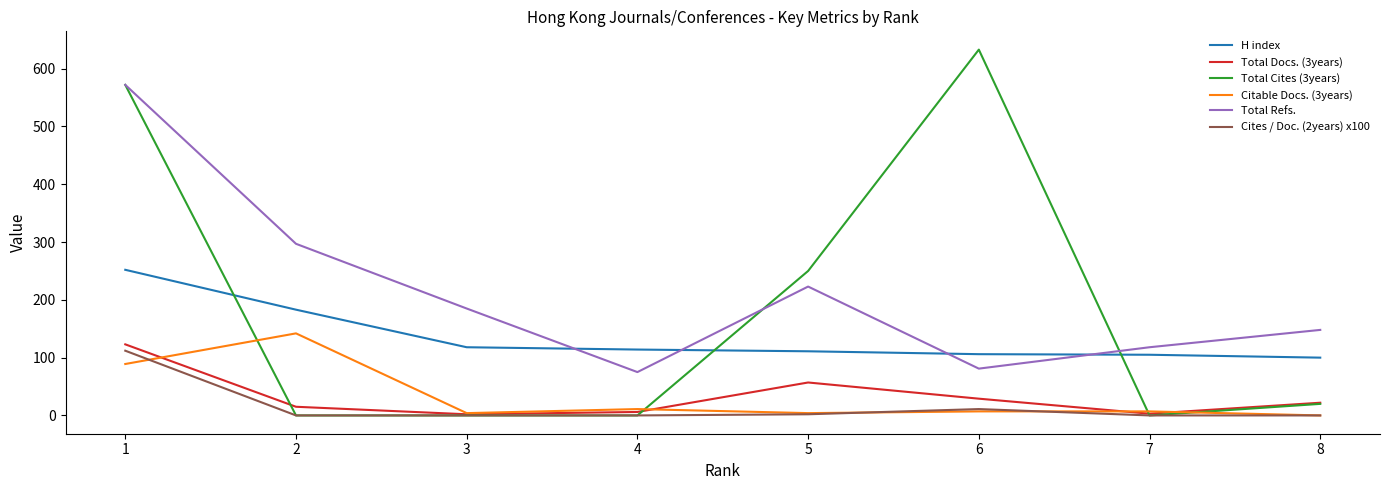

Rank the series by their maximum value, from lowest to highest.

Cites / Doc. (2years) x100, Total Docs. (3years), Citable Docs. (3years), H index, Total Refs., Total Cites (3years)